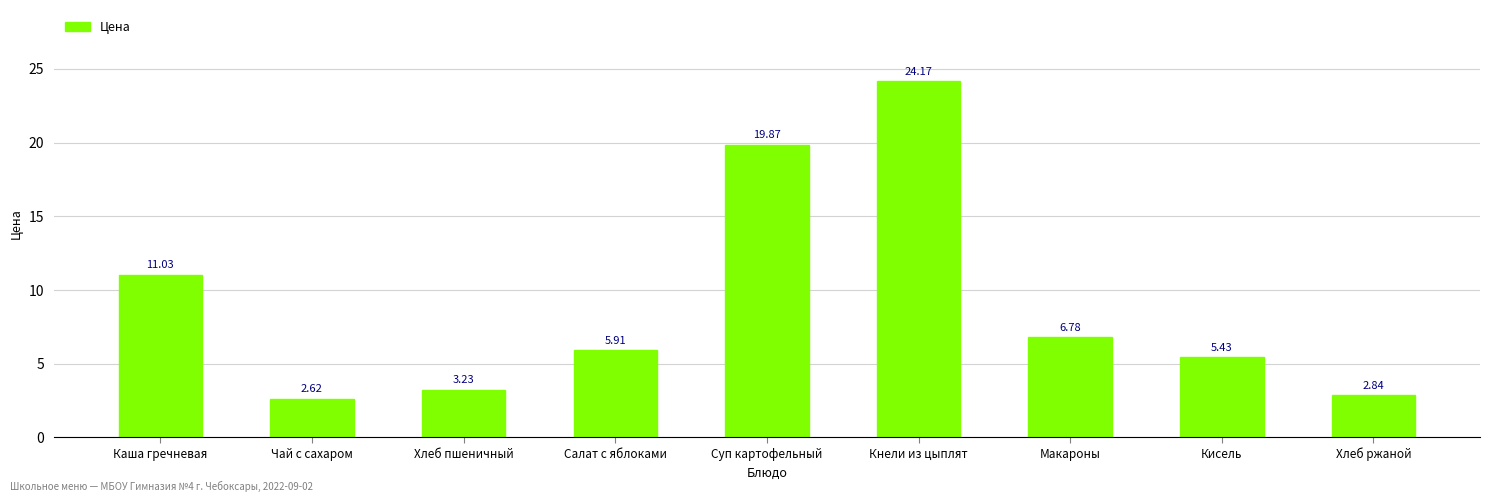

What is the sum of the values at Кнели из цыплят and Каша гречневая?

35.2